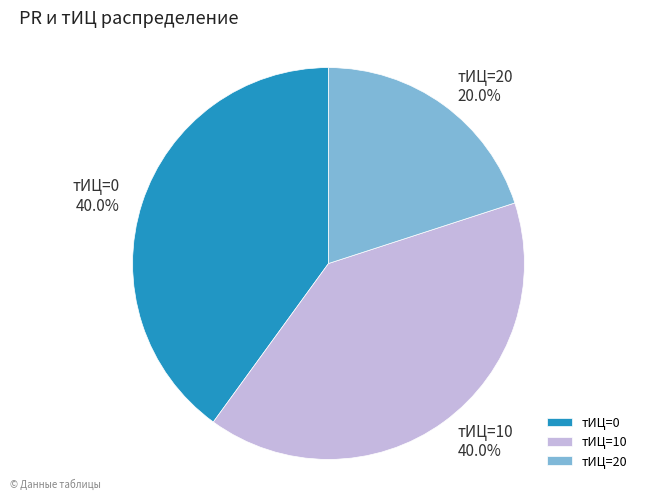

Does тИЦ=0 account for over 50% of the chart?

No